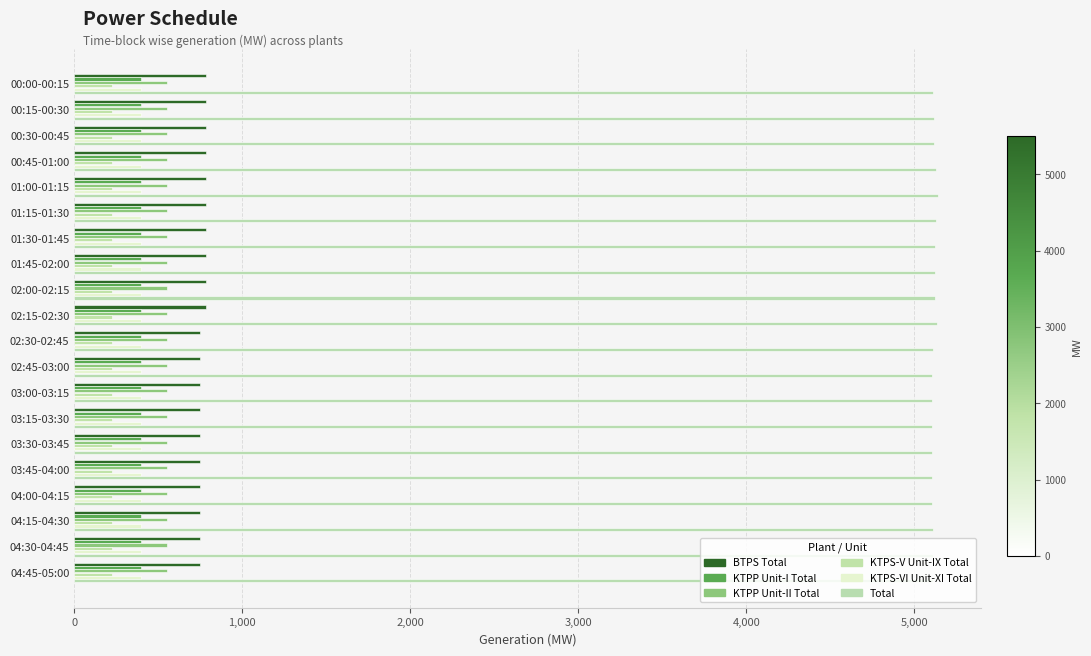

How many data points in BTPS Total are less than 786?

10